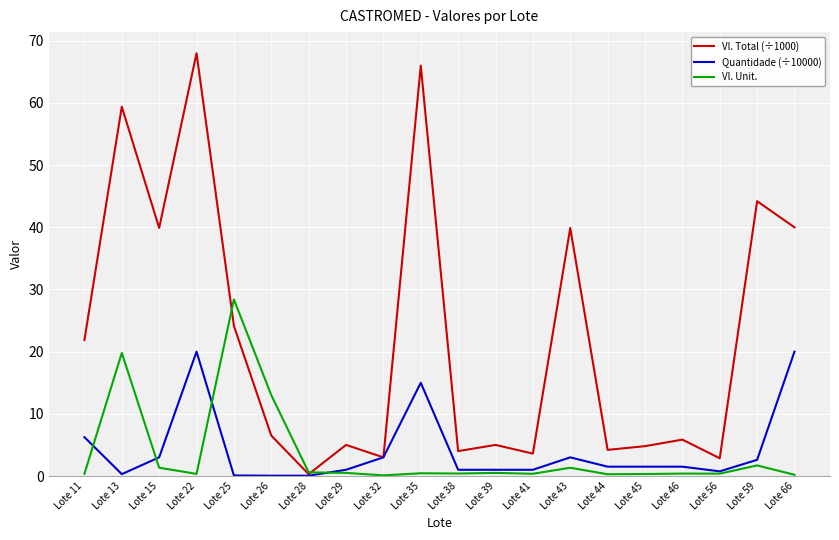

Where is the first local maximum for Vl. Total (÷1000)?

Lote 13